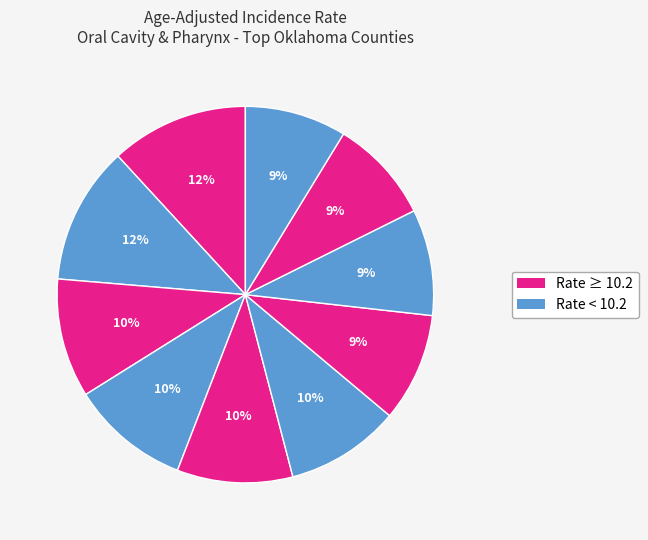

Count the number of slices in the pie.

10